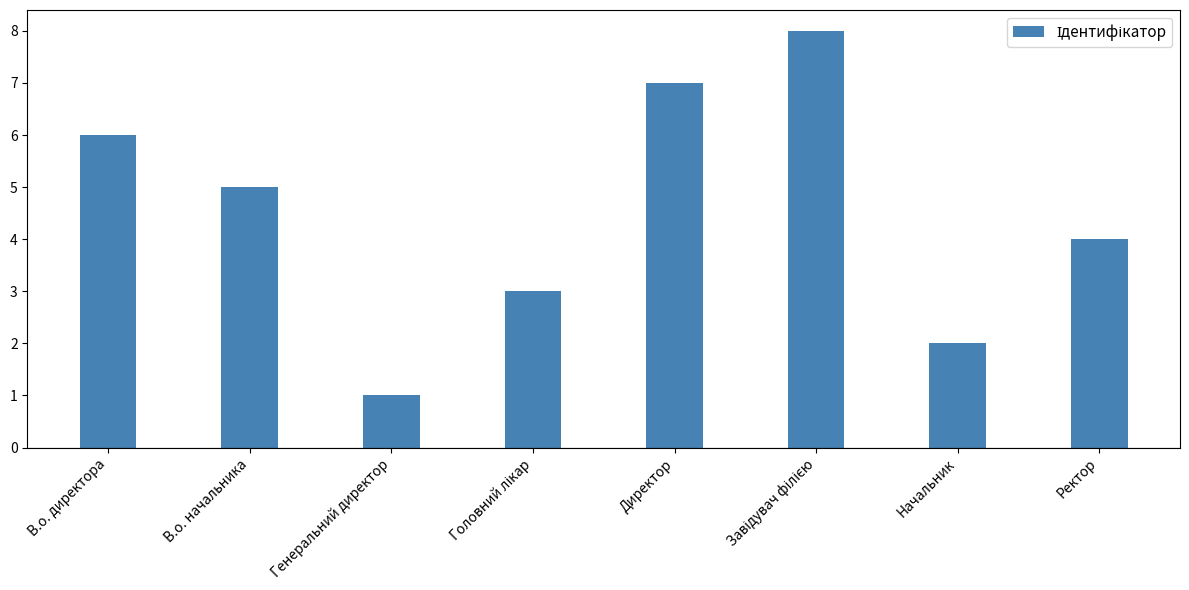

What is the smallest value displayed?

1